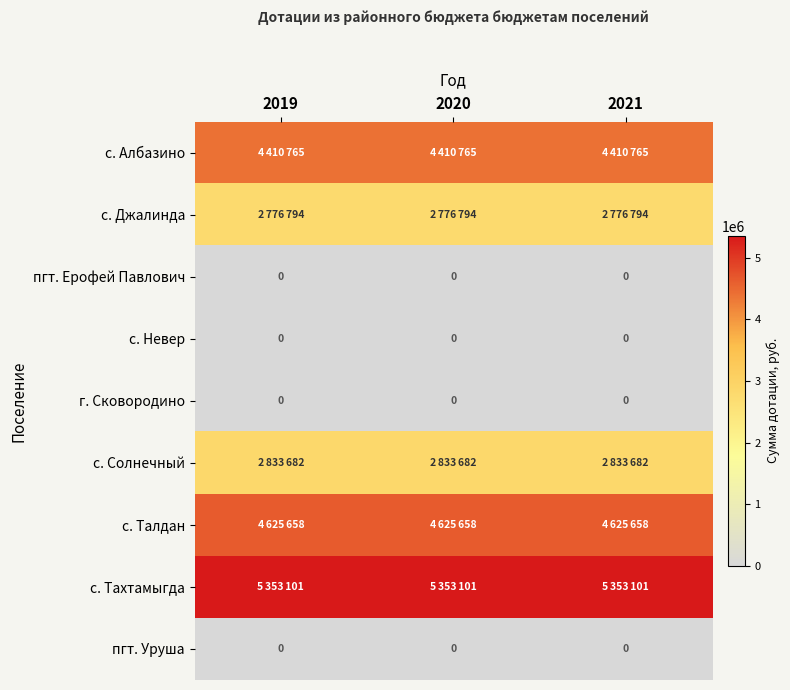

At how many categories does at least one series exceed 1841160?

3